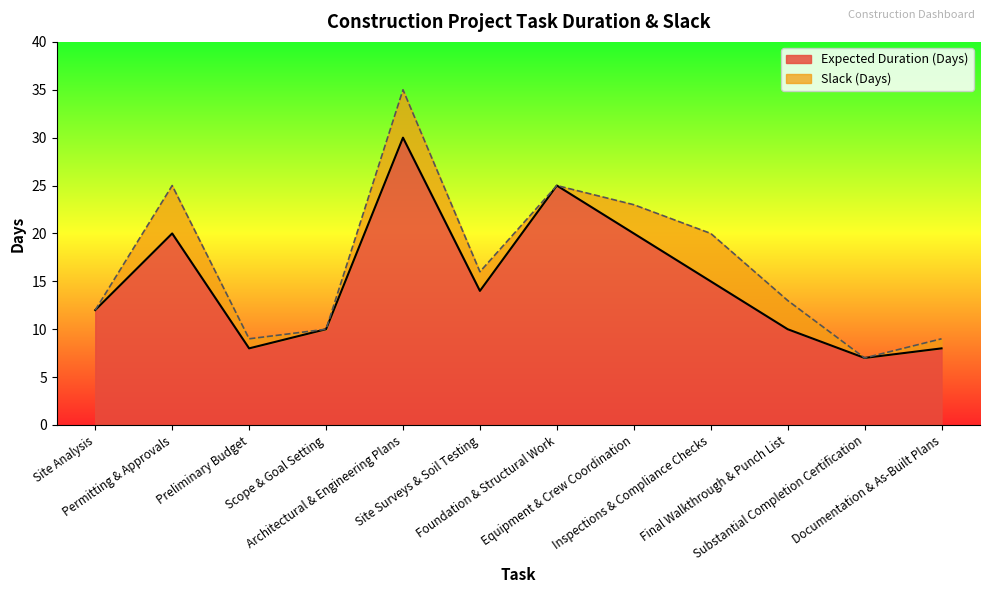

What is the maximum value shown in the chart?

30